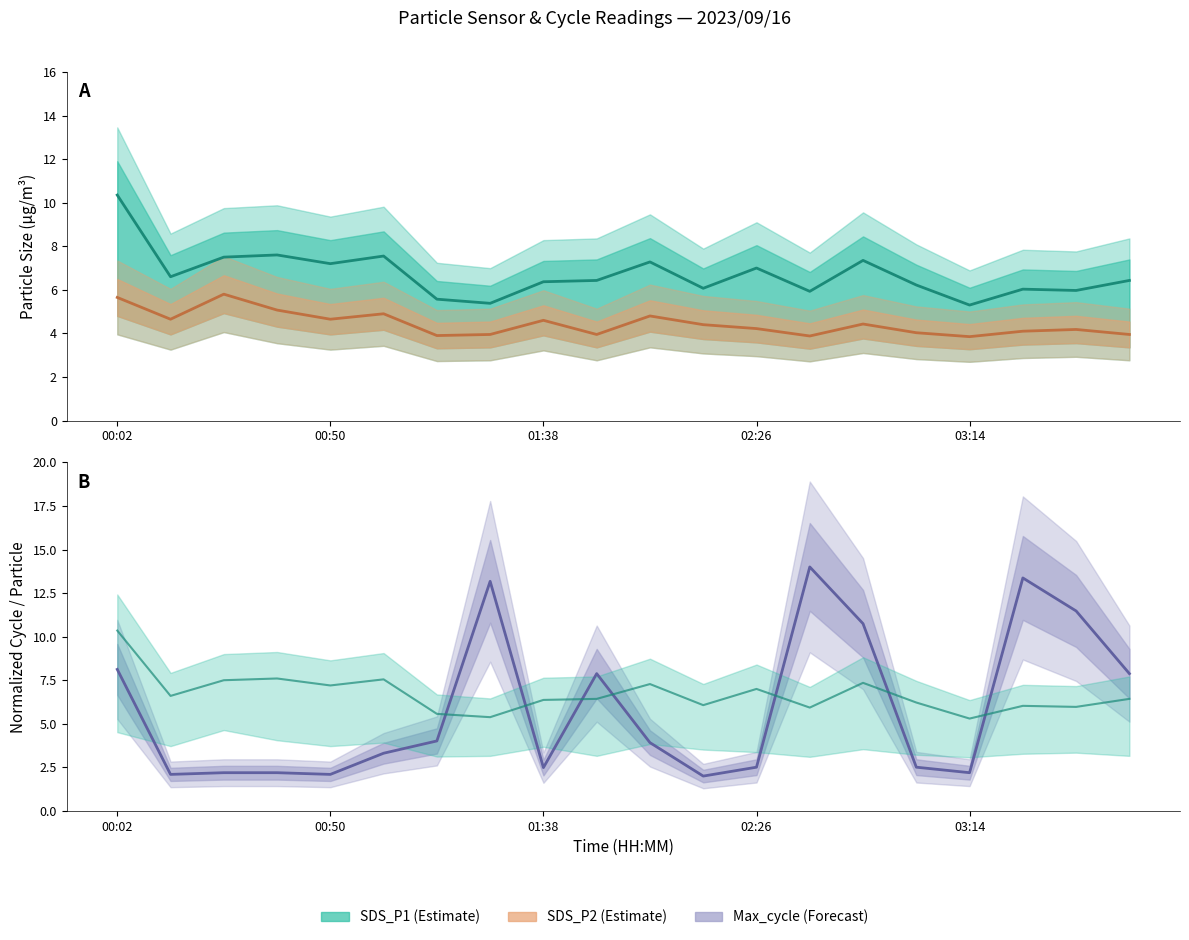

List the series in order of their overall mean, lowest first.

SDS_P2, Max_cycle, SDS_P1